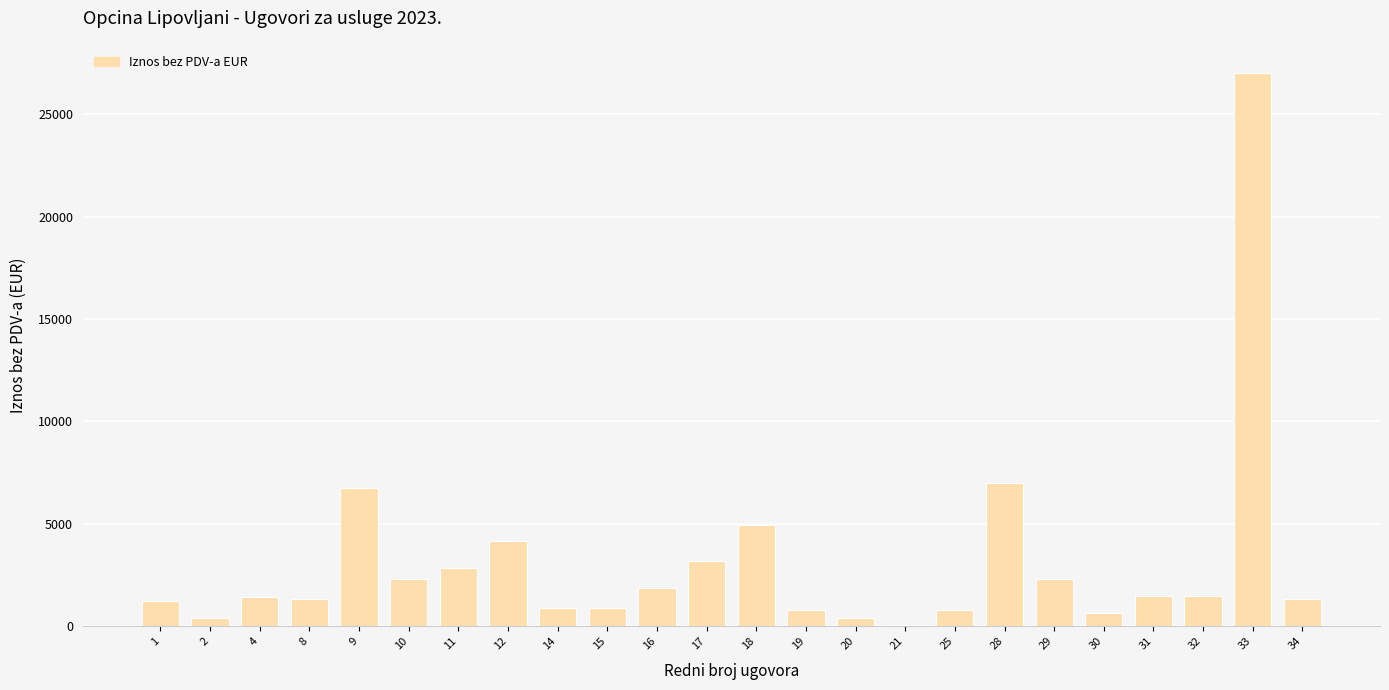

Is it true that the value at 10 is 2293.5?

True